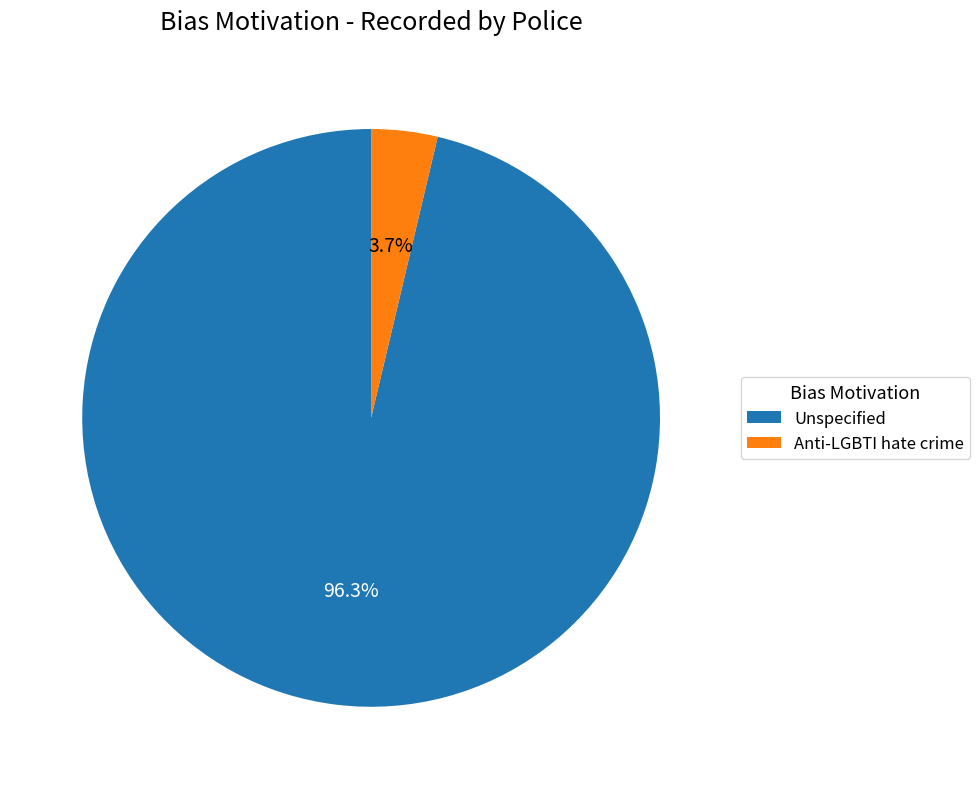

Is it true that Anti-LGBTI hate crime is 15% of the pie?

False